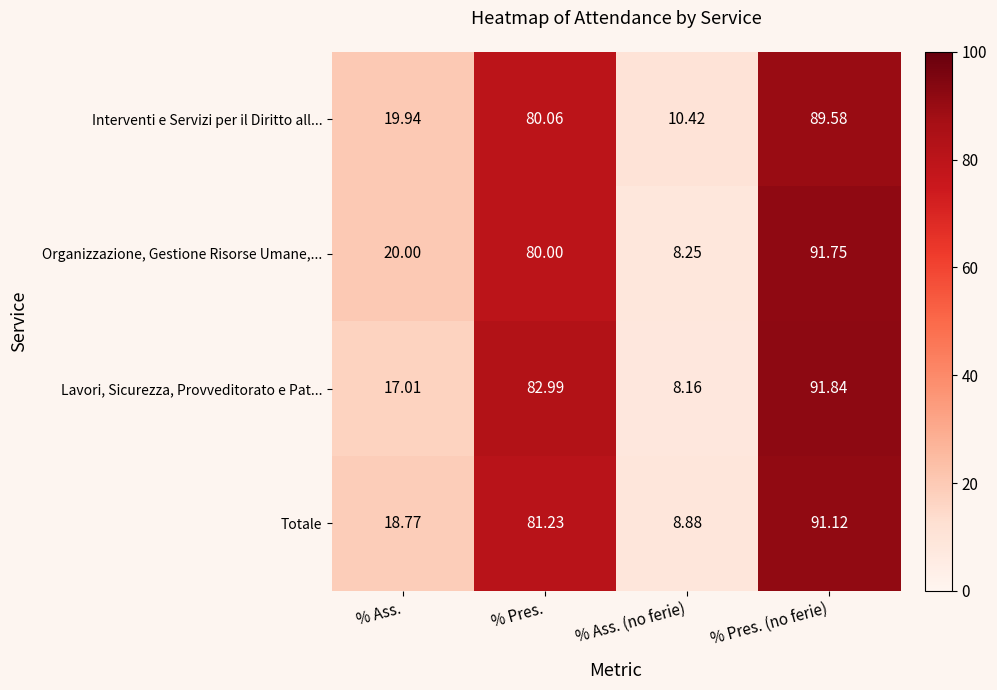

Where does the Totale series first go above 81?

% Pres.